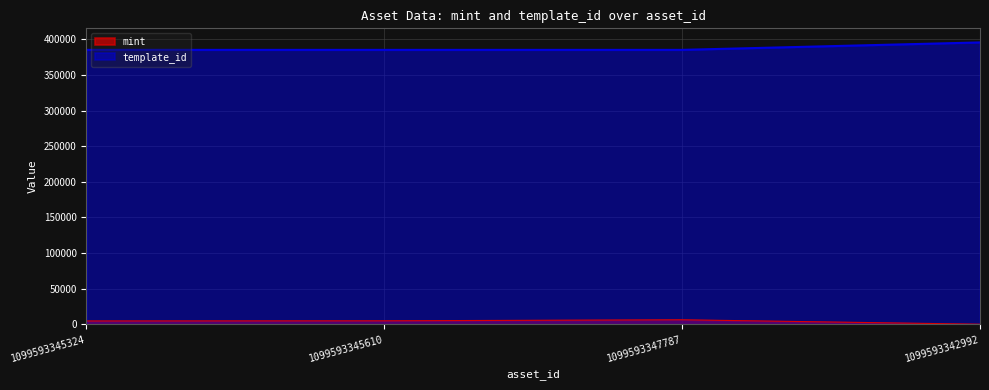

True or false: mint has a value of 6933 at 1099593345610.

False